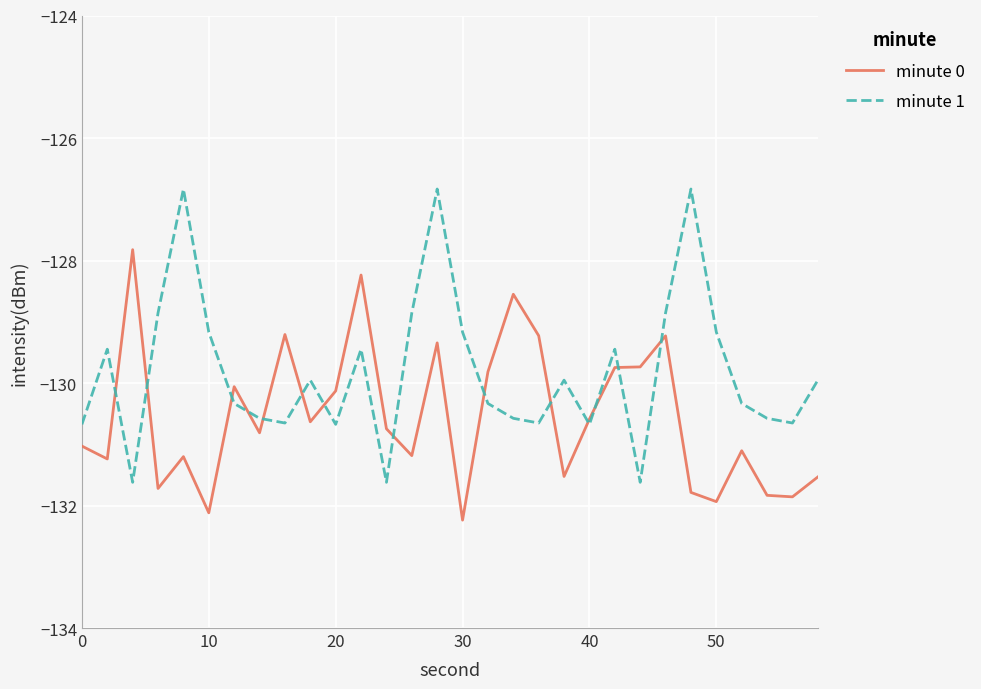

Which series has the largest total across all categories?

minute 1